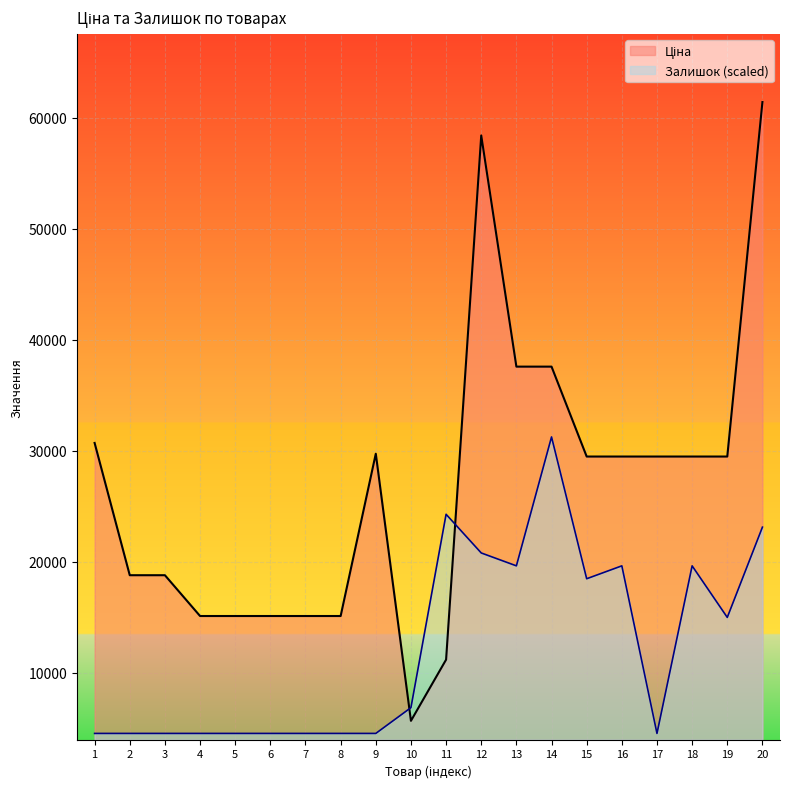

Between 8 and 9, which is larger?

9